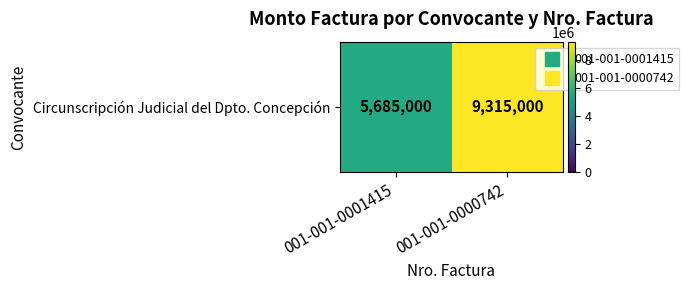

True or false: the data shows 9108478 at 001-001-0001415.

False